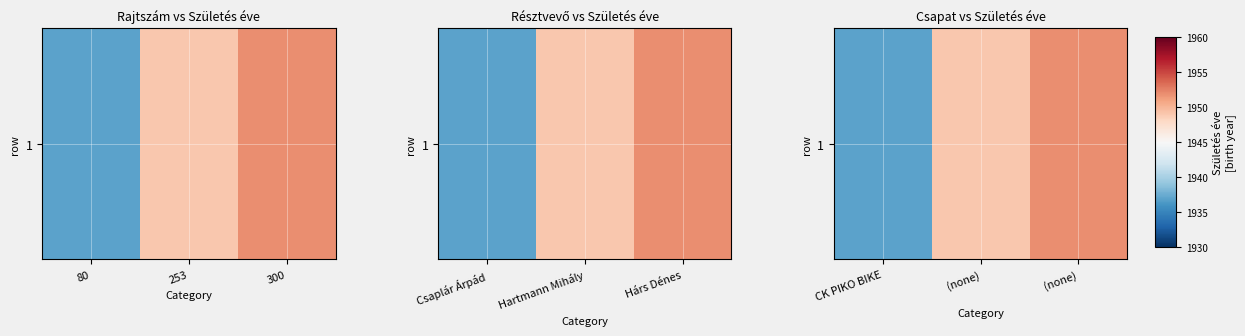

Which label corresponds to the smallest value in the chart?

CK PIKO BIKE